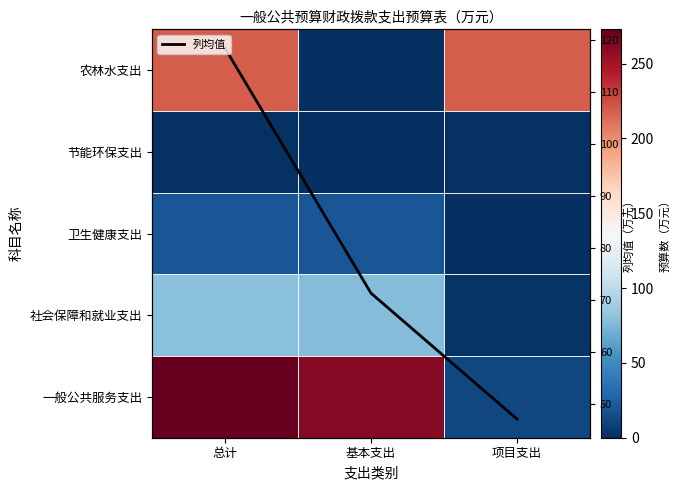

The value of 列均值 at 总计 is 118.5. True or false?

True